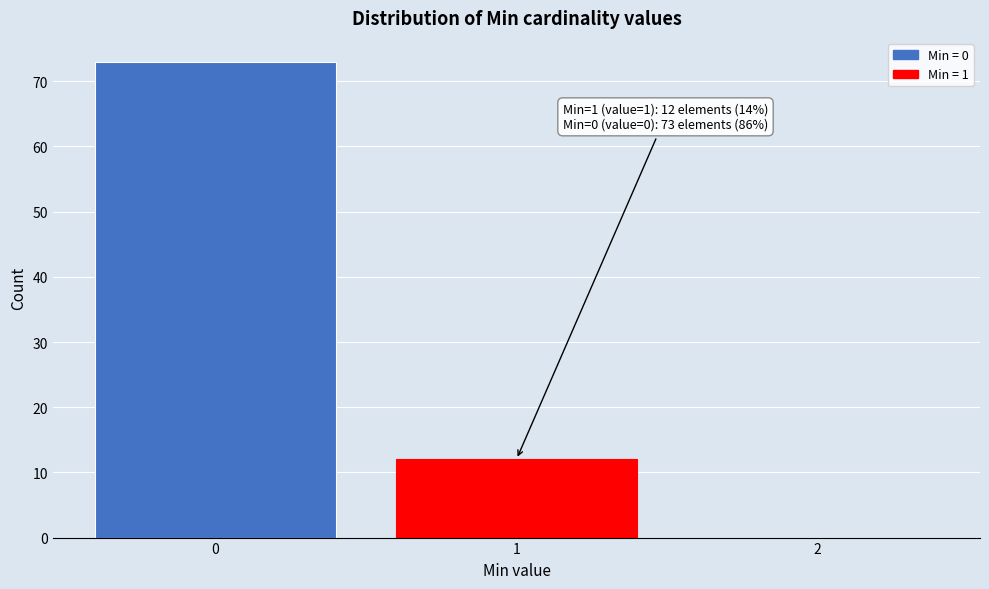

Which range on the x-axis has the tallest bar?

-0.5 to 0.5